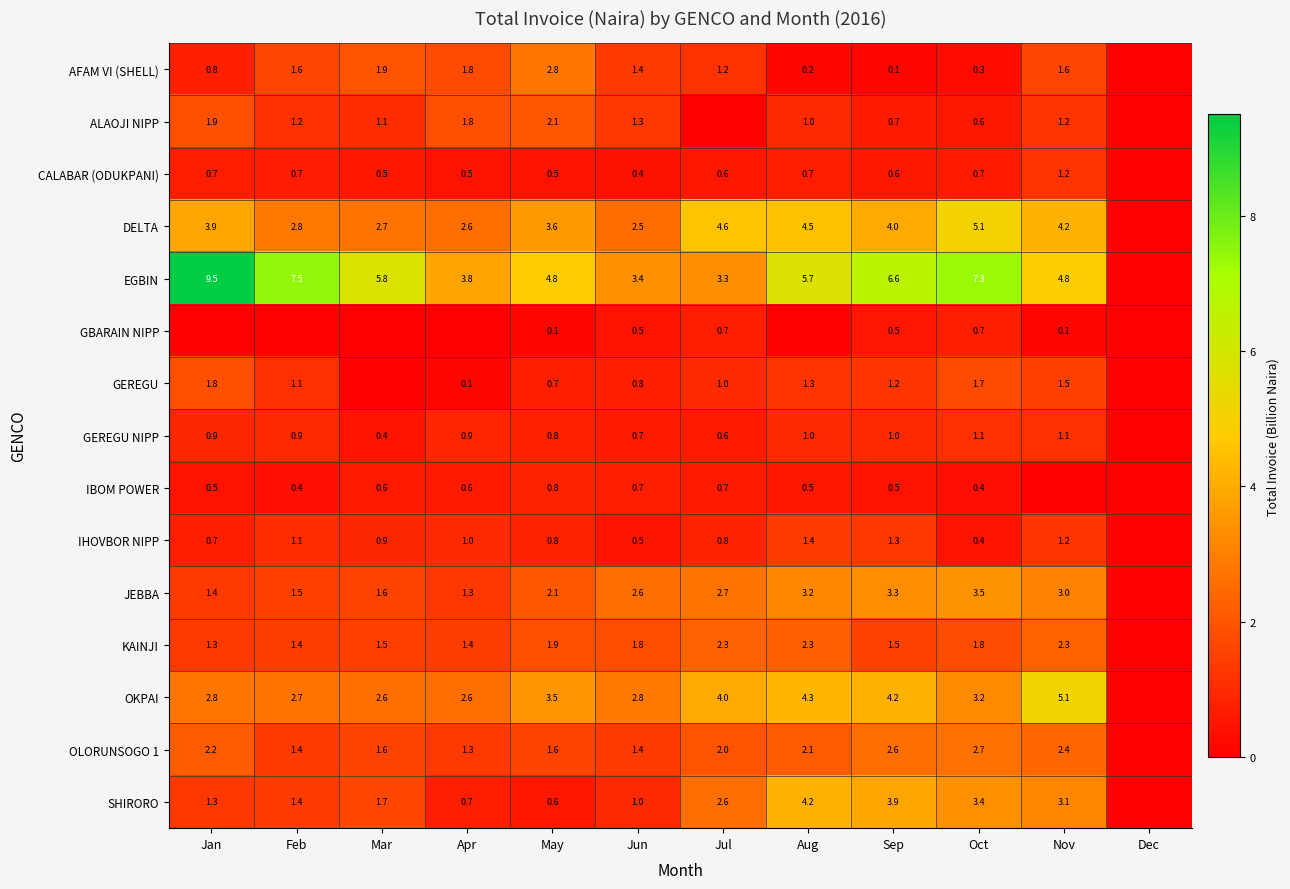

What is the total value across all series at May?

26.7